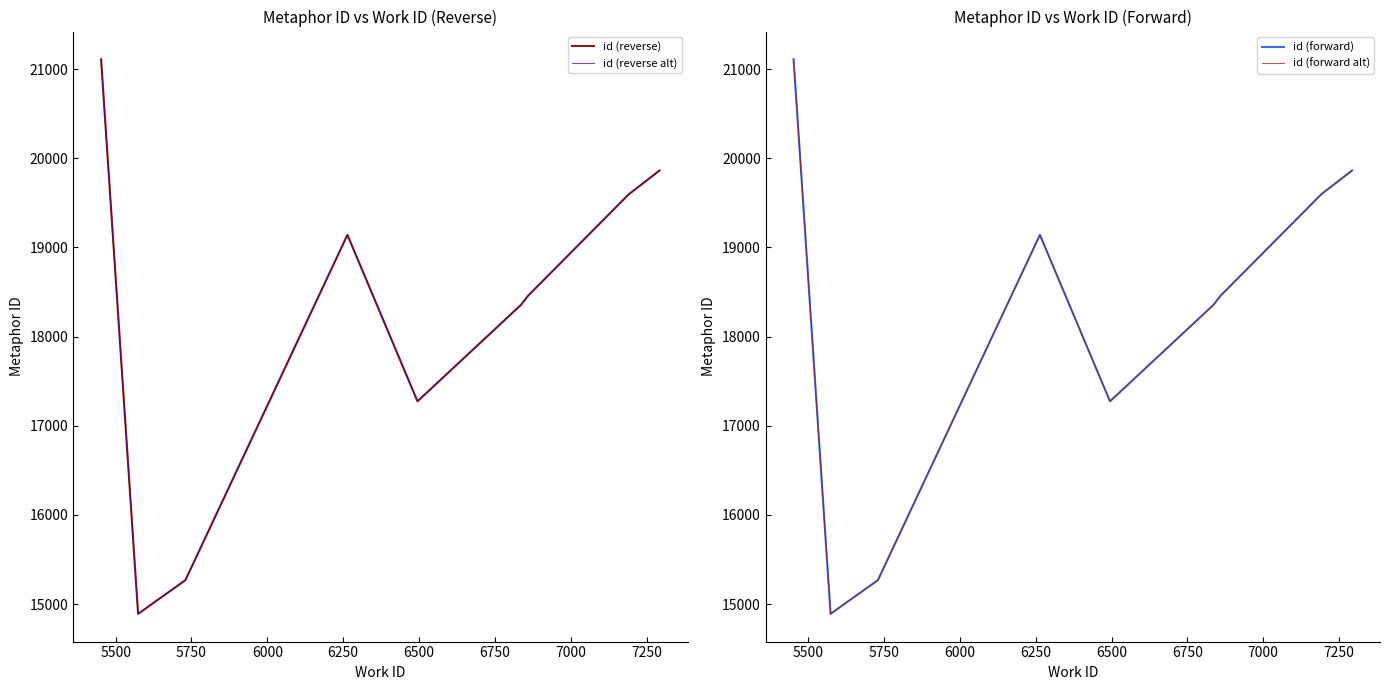

Between 6750 and 7250, which series saw the biggest shift?

id (forward)